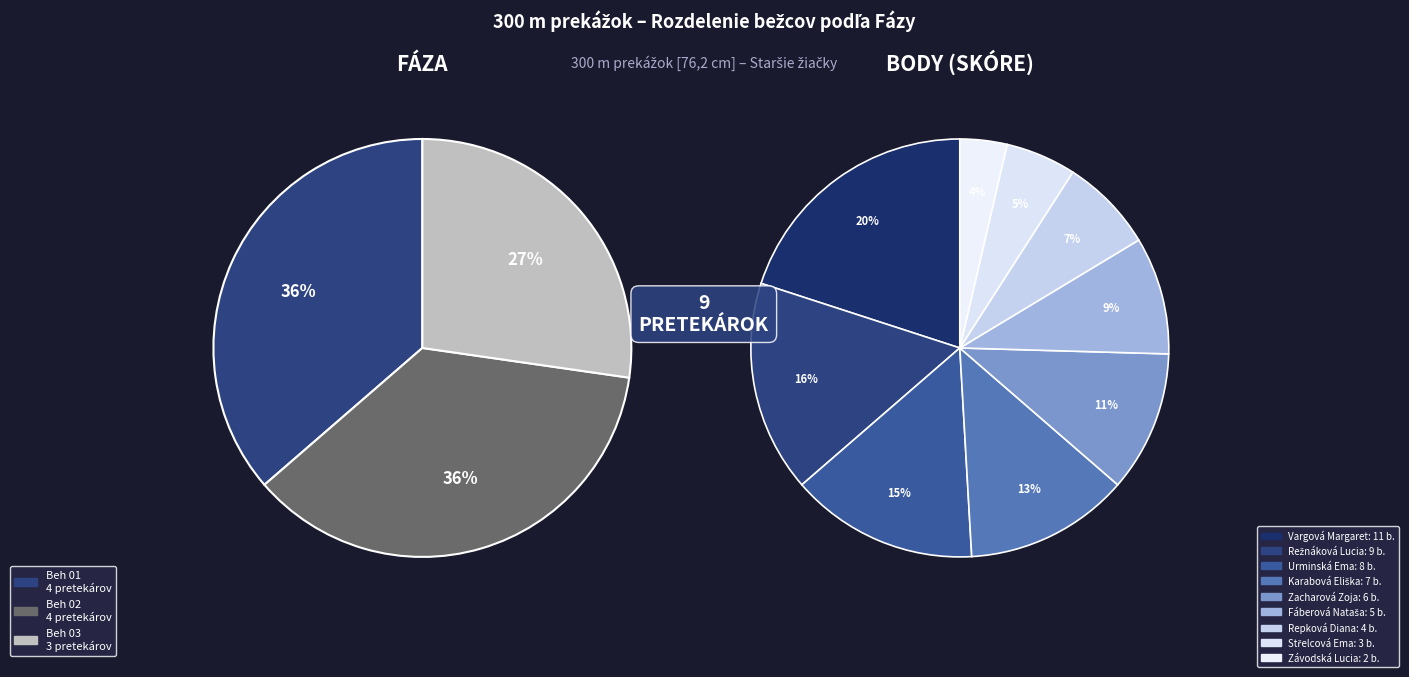

To the nearest percent, what percentage of the pie is Vargová Margaret (Beh 01)?

20%